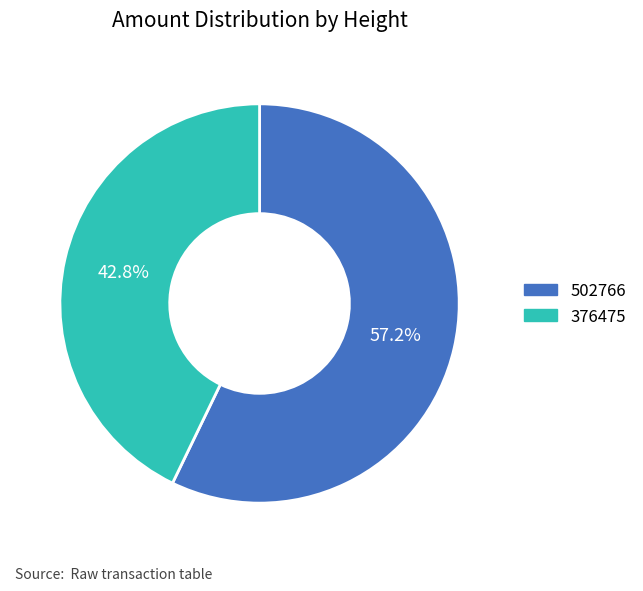

Rank the categories by value from highest to lowest.

502766, 376475